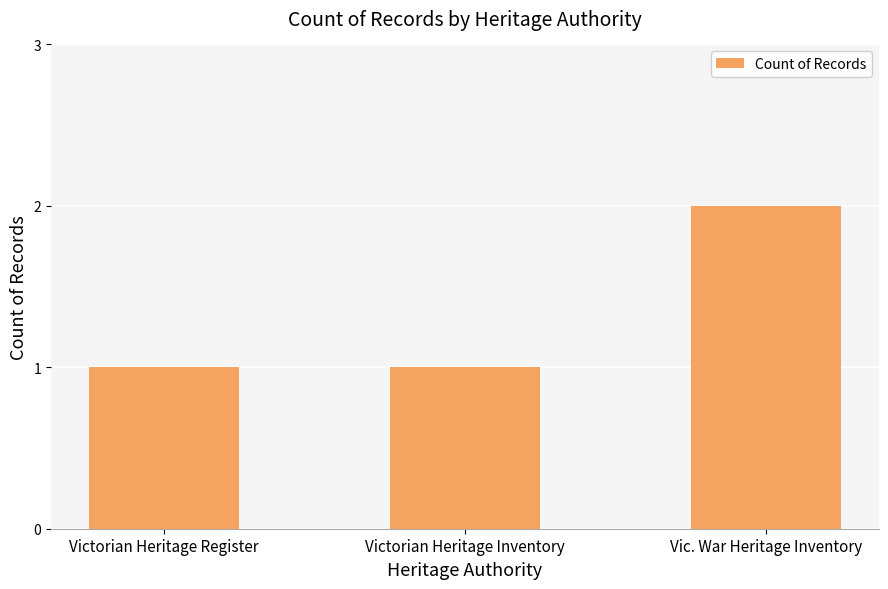

How many bars are there in total?

3